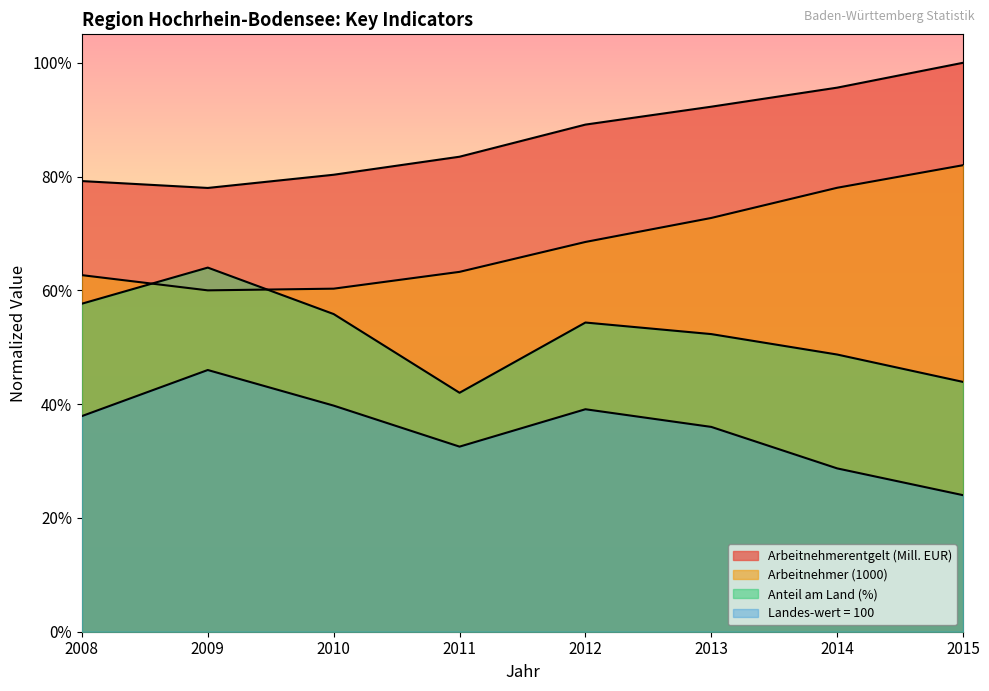

True or false: Arbeitnehmer (1000) and Arbeitnehmerentgelt (Mill. EUR) cross at least once.

False